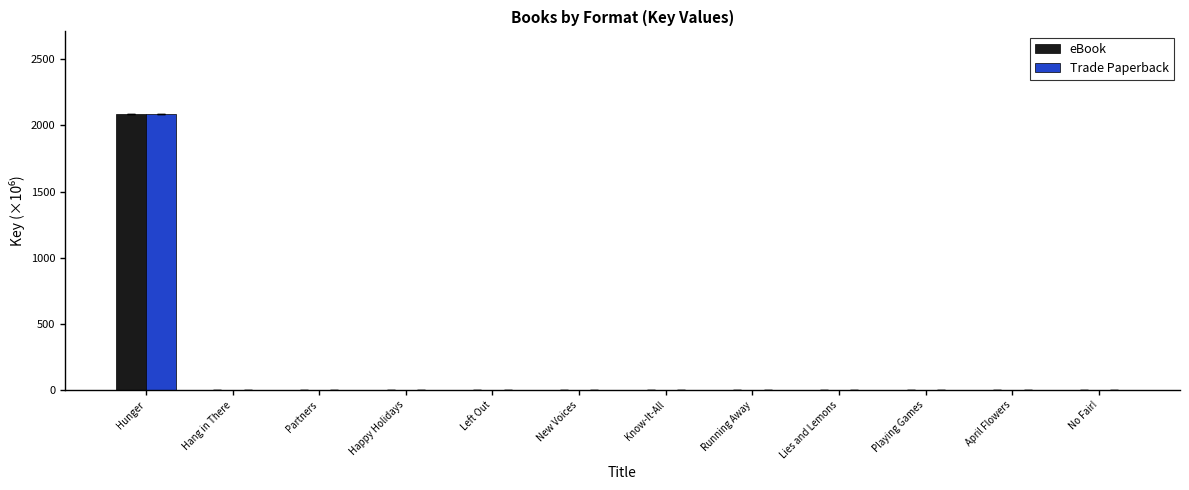

Read the Trade Paperback value at No Fair!.

1.6